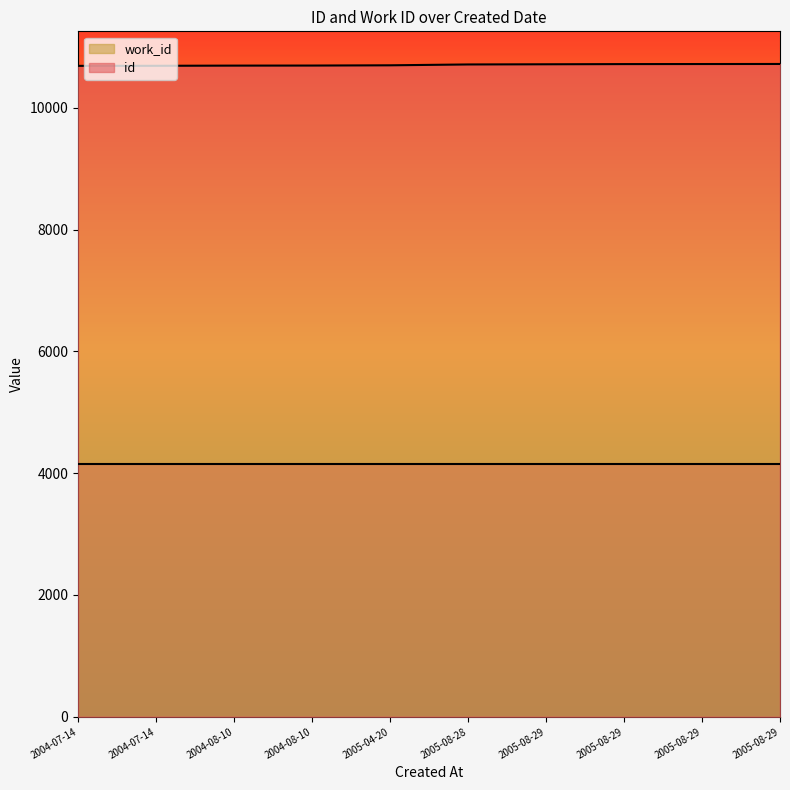

What is the difference between the values at 2005-08-29 and 2005-08-29?

1